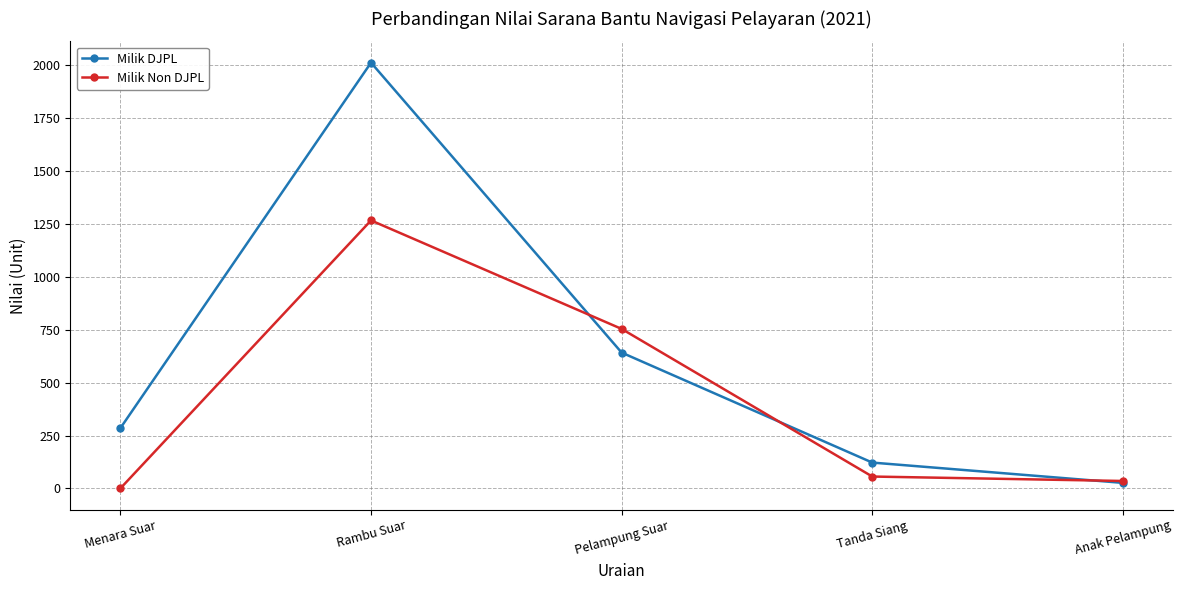

At which label is Milik Non DJPL closest to 633?

Pelampung Suar